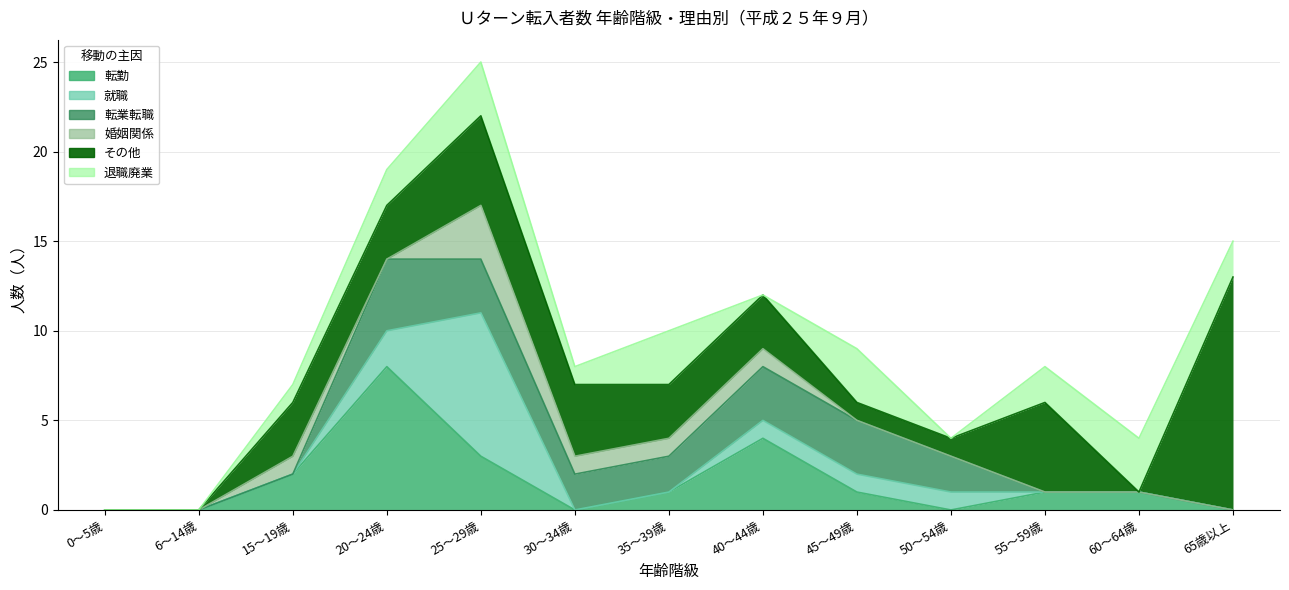

Does the chart have visible grid lines?

Yes